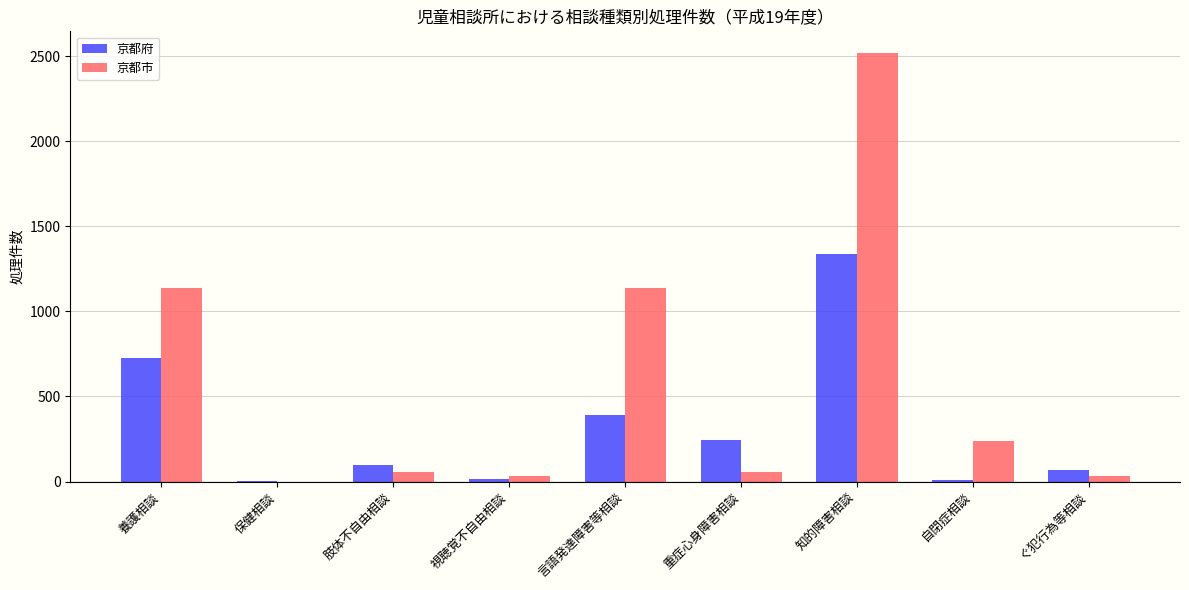

The 京都市 series shows 0 at 保健相談. True or false?

True